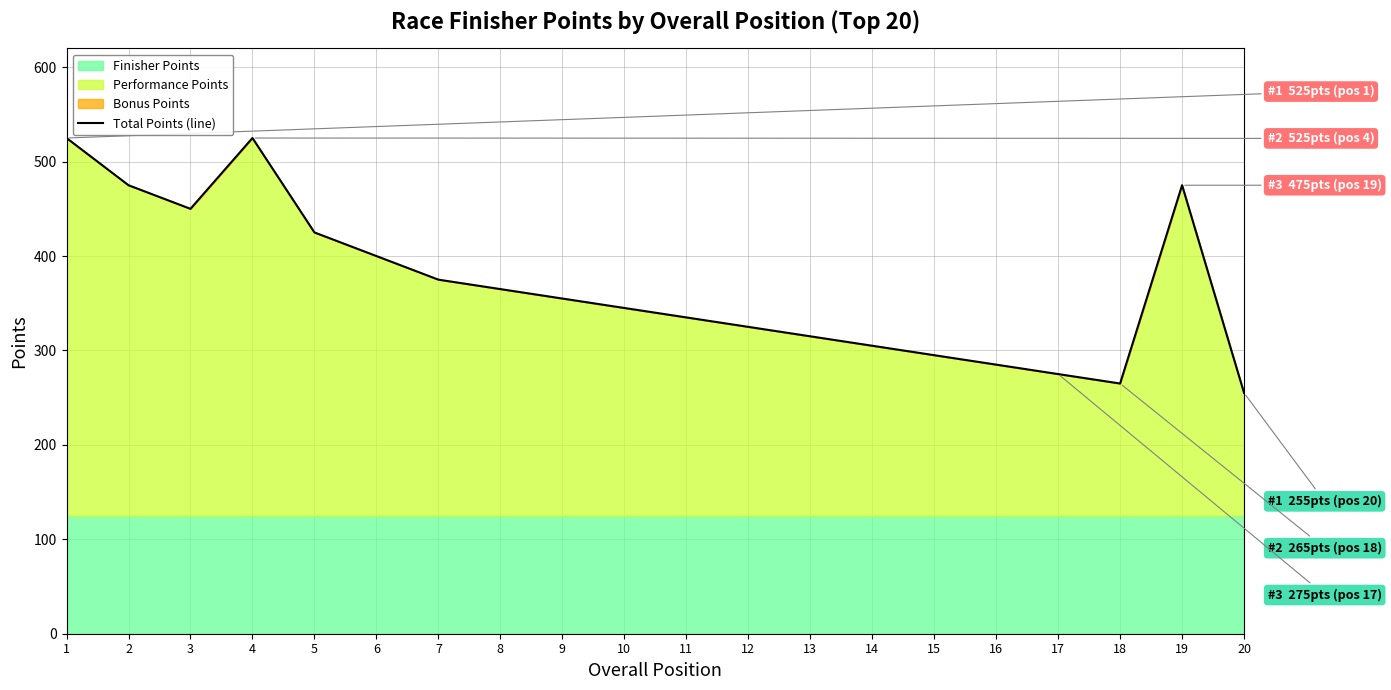

How many lines are shown in the chart?

1